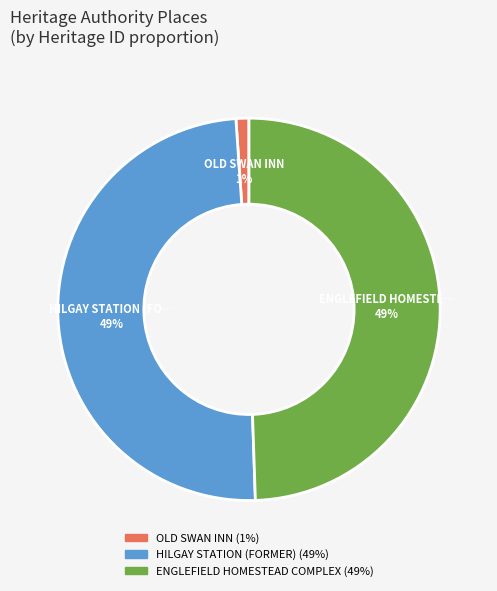

Which has a higher value, OLD SWAN INN or ENGLEFIELD HOMESTEAD COMPLEX?

ENGLEFIELD HOMESTEAD COMPLEX